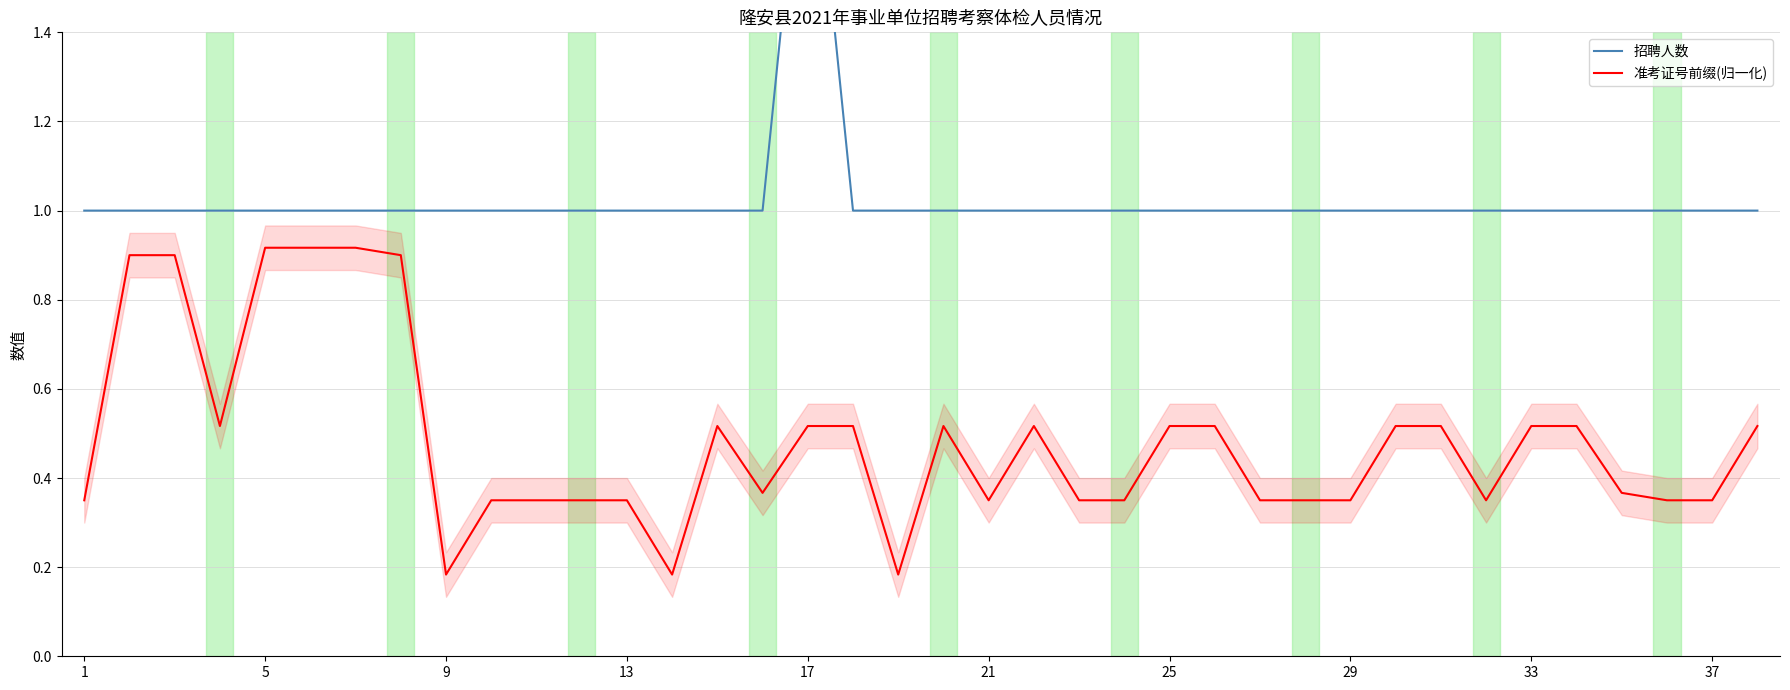

What is the lowest value of the 准考证号前缀(归一化) series?

0.2